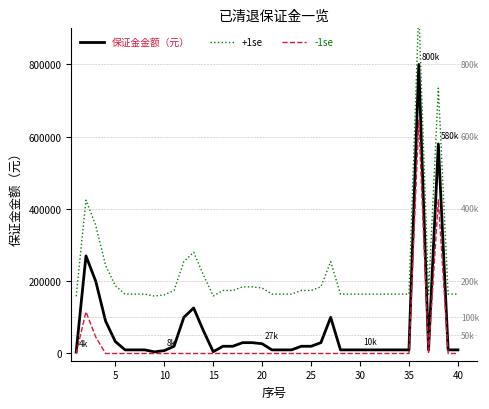

Is this an area chart (filled region under the line)?

No